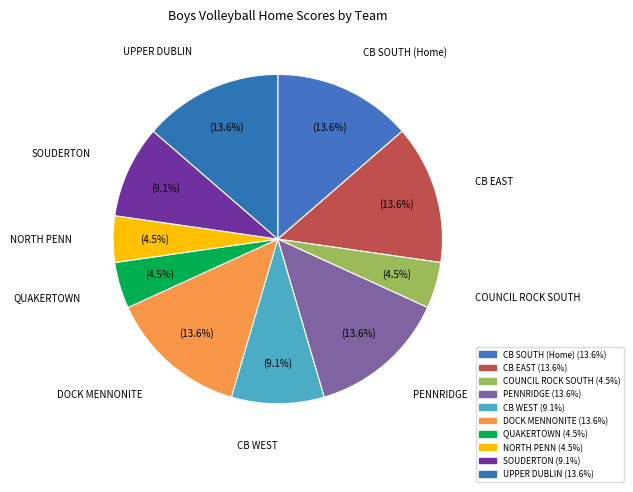

What is the change in value from DOCK MENNONITE to QUAKERTOWN?

-2